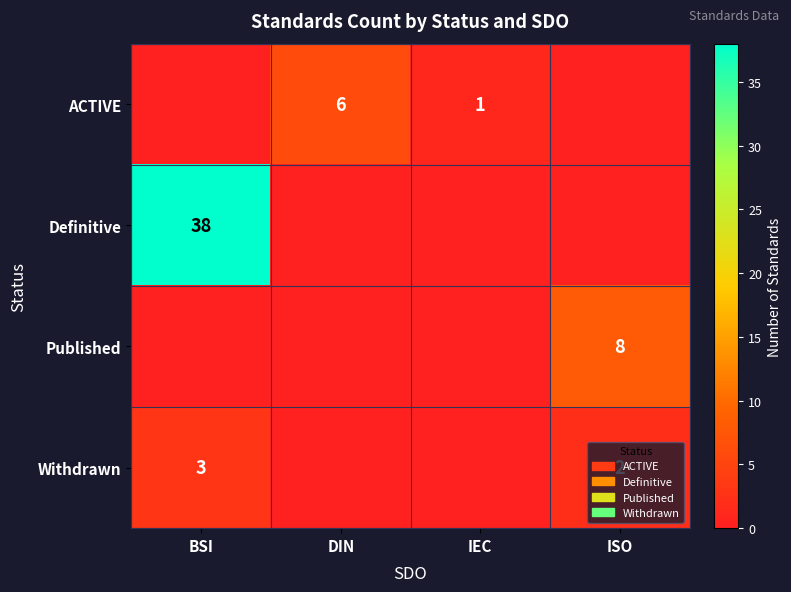

What is the difference between the highest and lowest values at BSI?

38